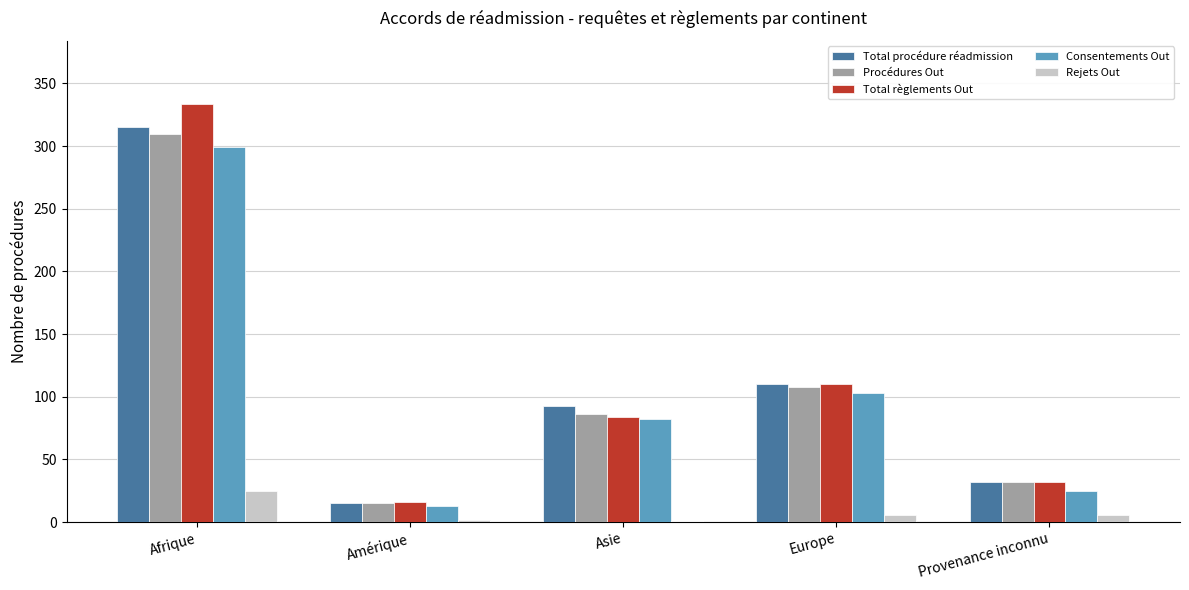

What is the maximum value for Consentements Out?

299